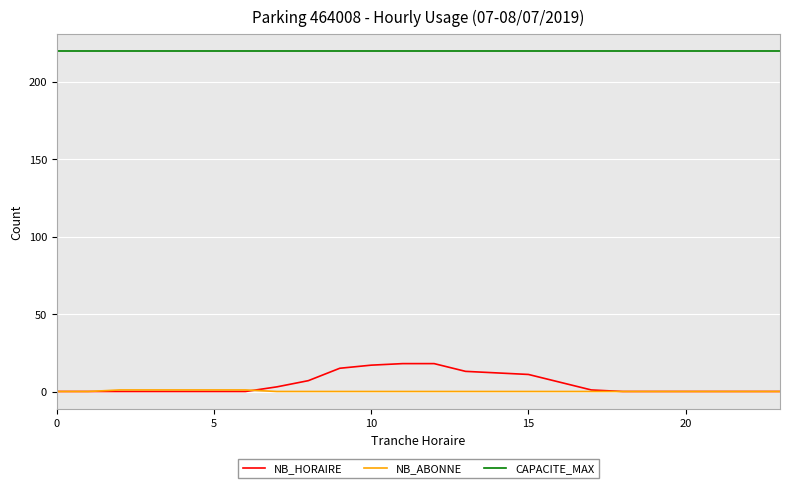

Which series has the largest total across all categories?

CAPACITE_MAX